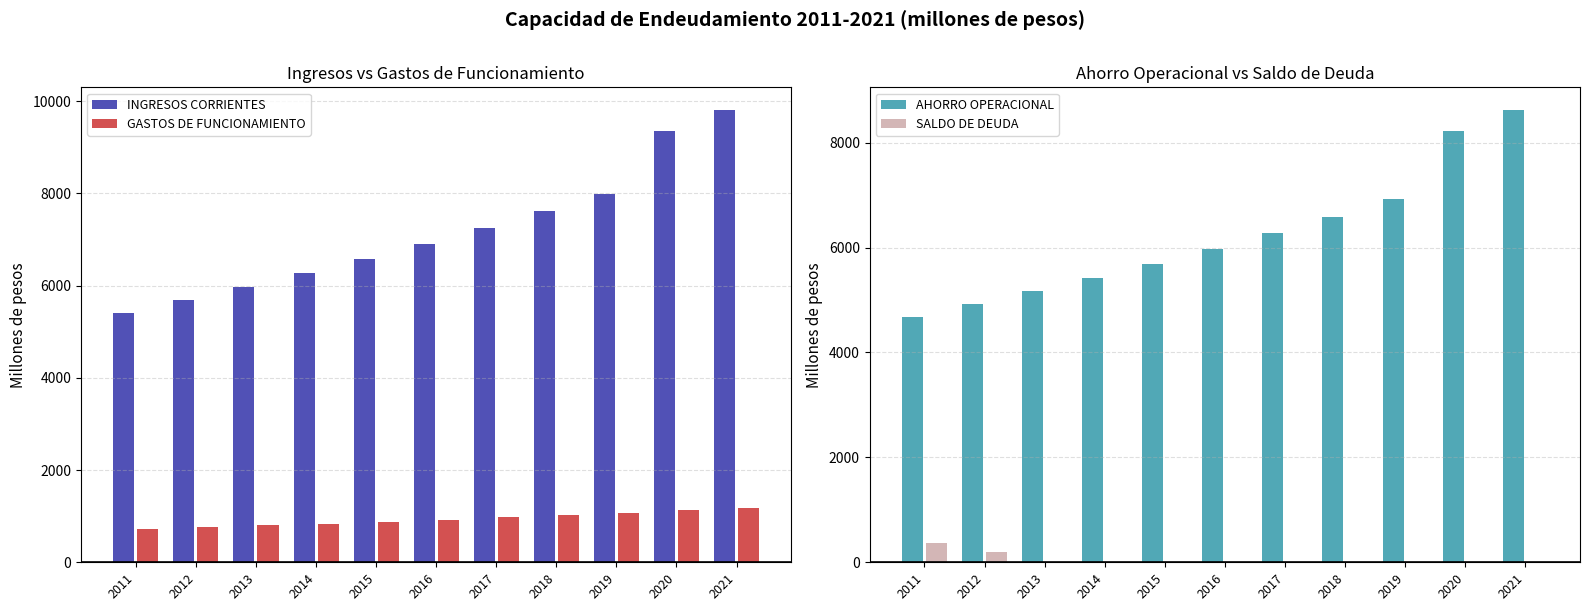

How many bars are there in total?

44